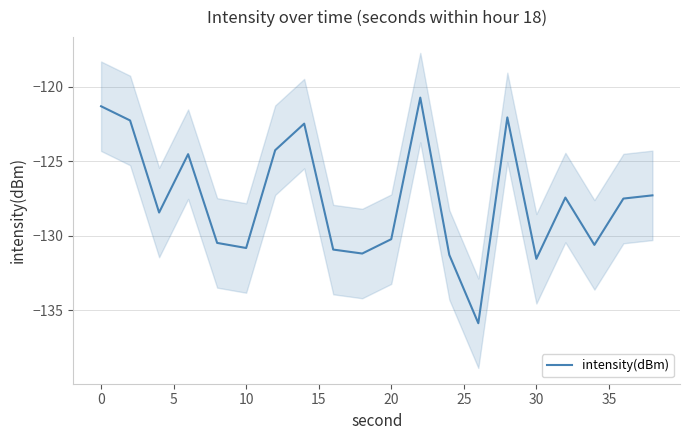

What is the highest value of the intensity(dBm) series?

-120.7